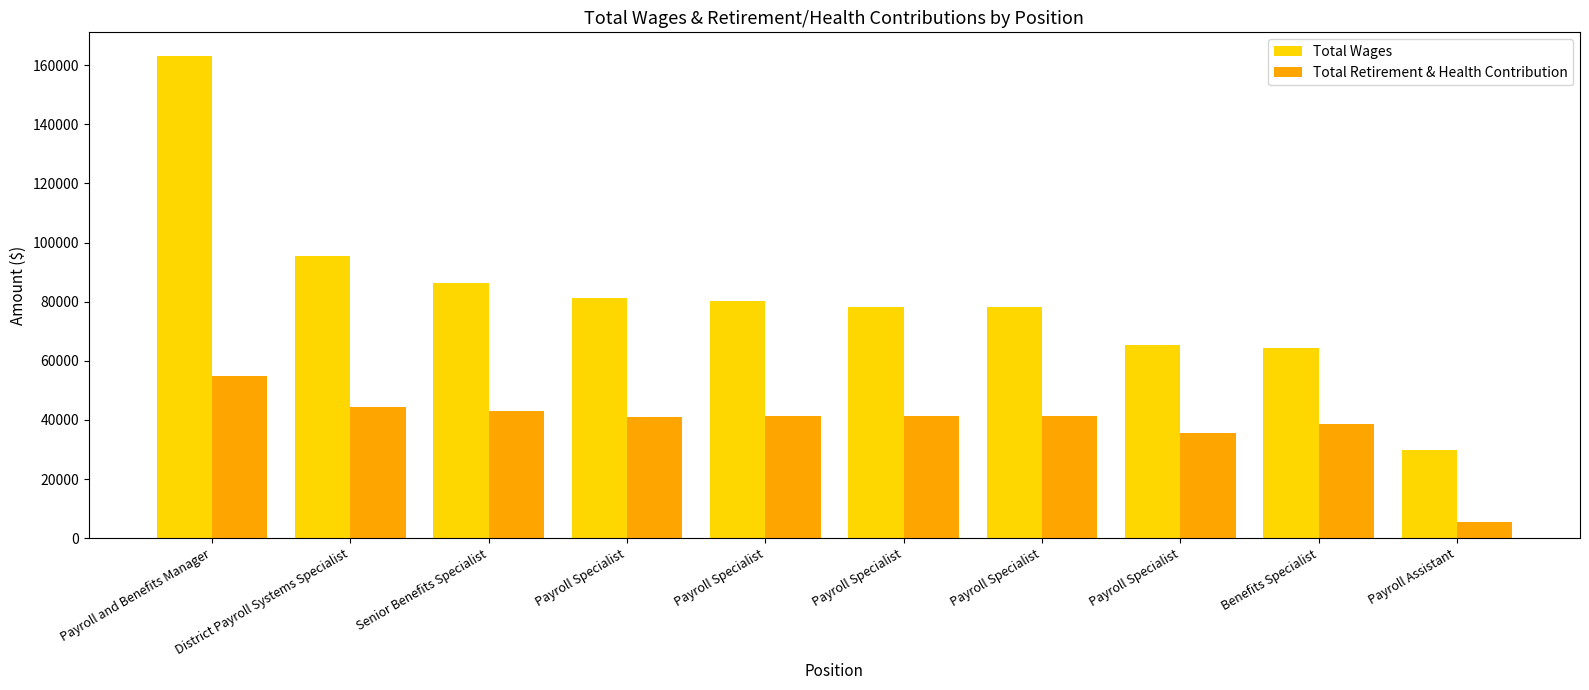

What are all the series names shown in the legend?

Total Wages, Total Retirement & Health Contribution